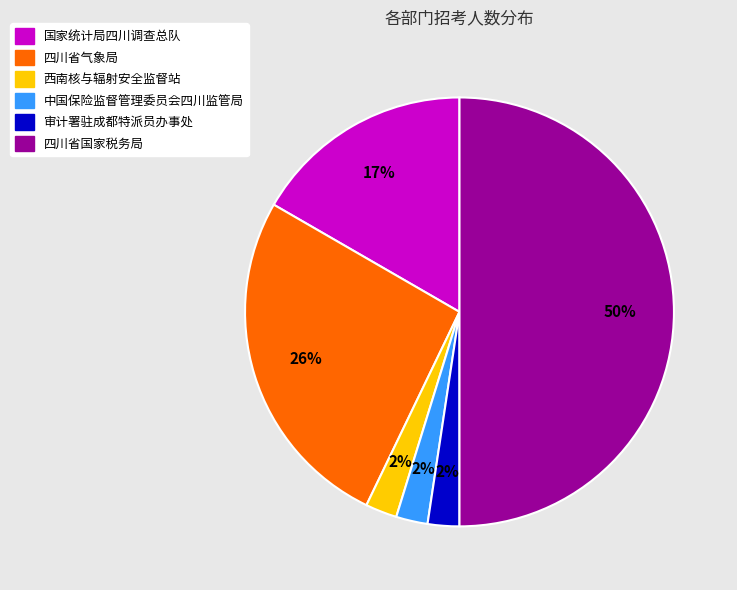

To the nearest percent, what percentage of the pie is 国家统计局四川调查总队?

17%